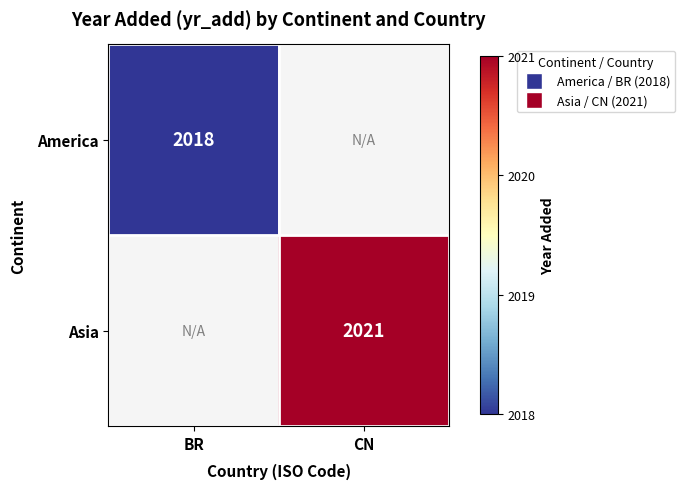

The America series shows 3334 at BR. True or false?

False